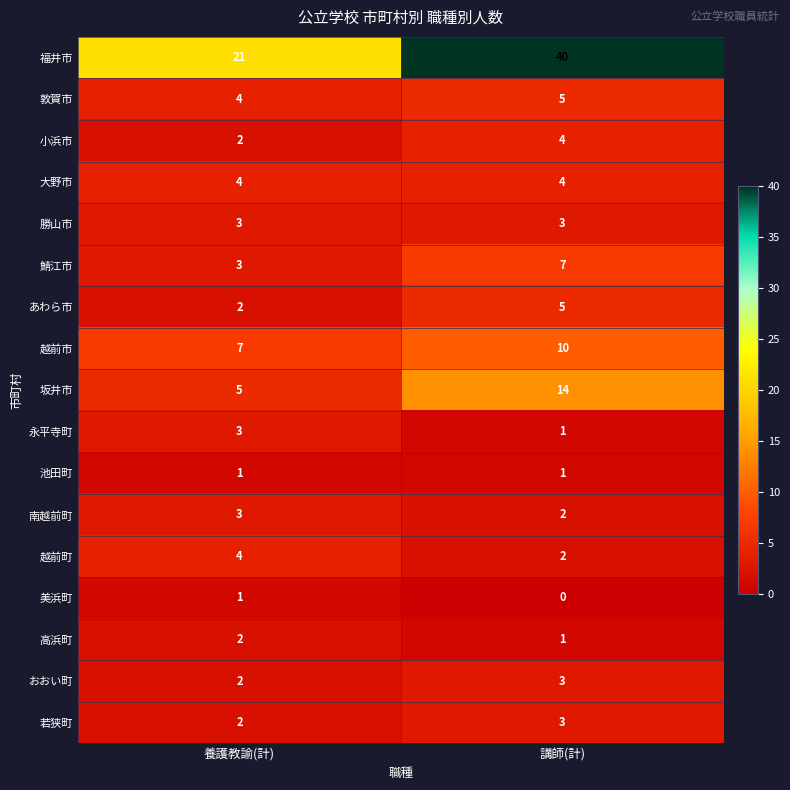

At which label is 南越前町 closest to 2?

講師(計)